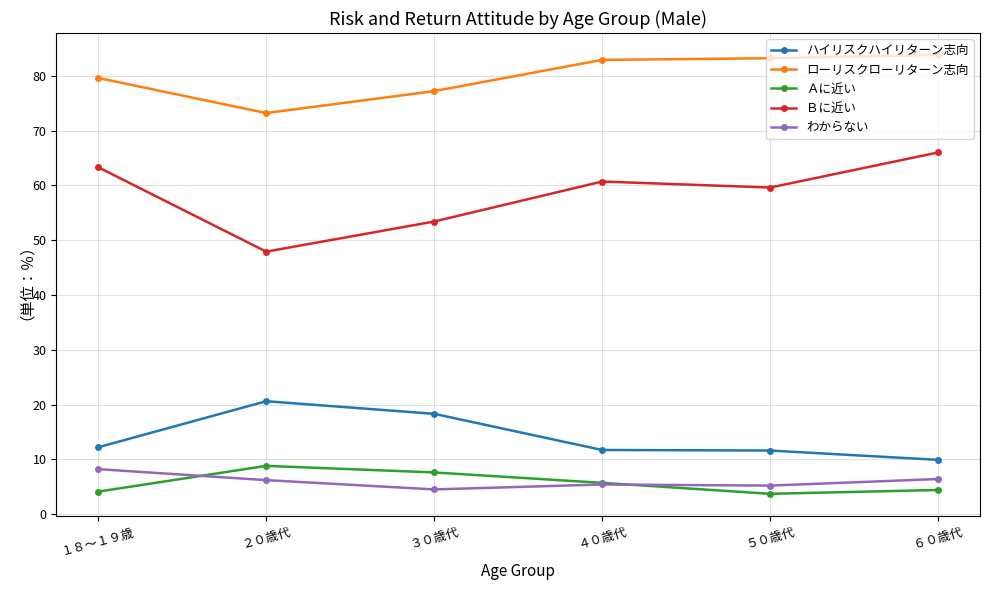

What is the value of the ハイリスクハイリターン志向 point at the 2nd from the left?

20.6